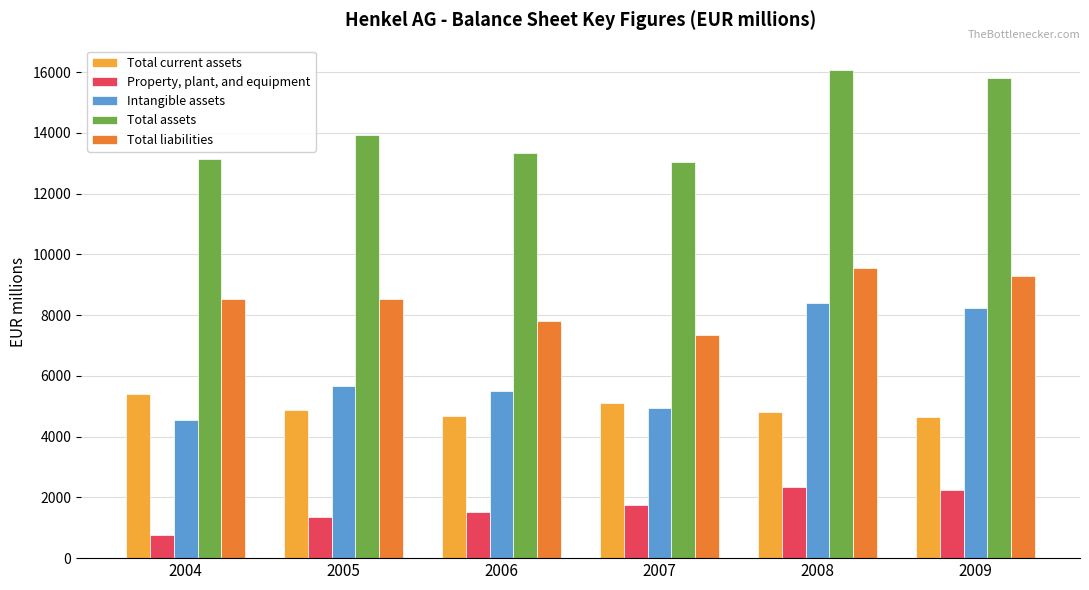

What is the spread (max minus min) of values at 2006?

11830